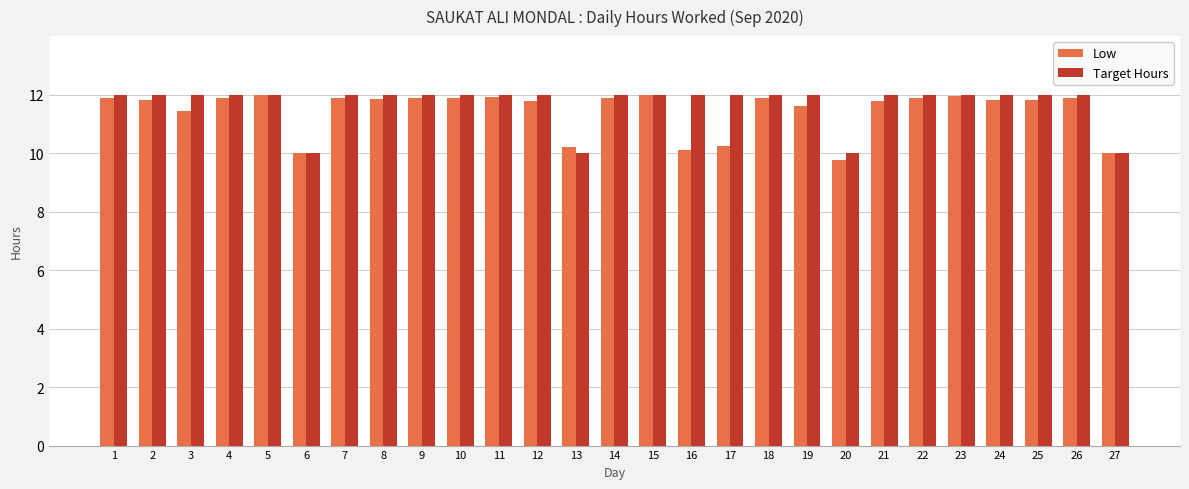

What are all the series names shown in the legend?

Low, Target Hours